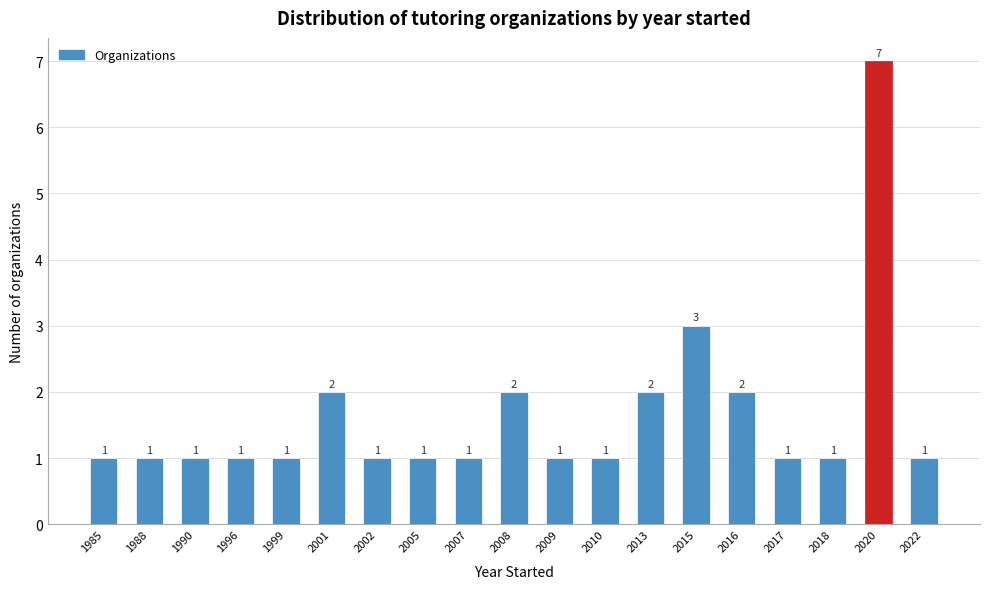

Reading right to left, list all the values displayed in this chart.

2022=1	2020=7	2018=1	2017=1	2016=2	2015=3	2013=2	2010=1	2009=1	2008=2	2007=1	2005=1	2002=1	2001=2	1999=1	1996=1	1990=1	1988=1	1985=1